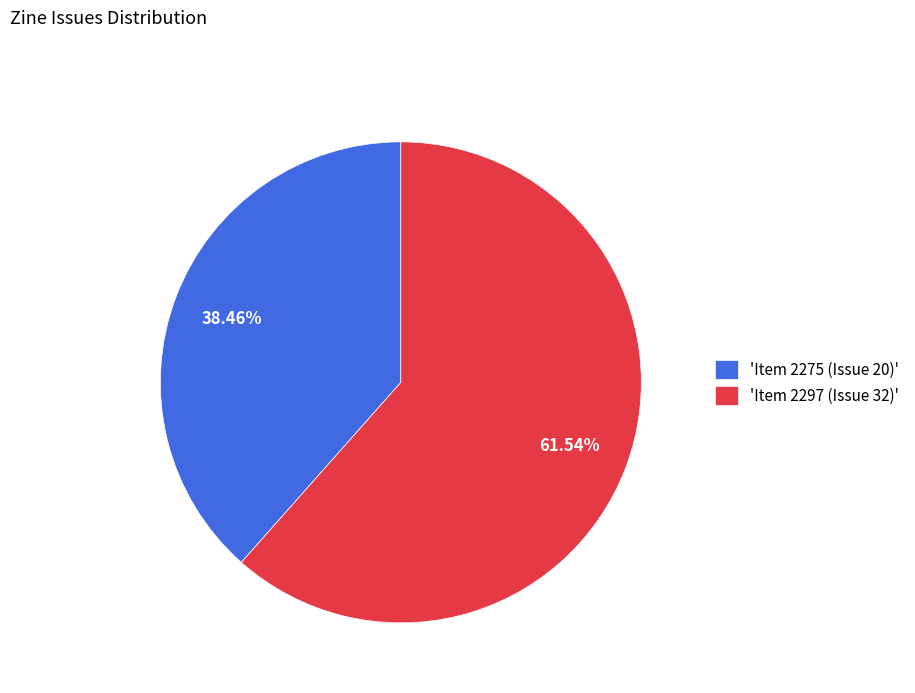

Rank the categories by value from highest to lowest.

'Item 2297 (Issue 32)', 'Item 2275 (Issue 20)'